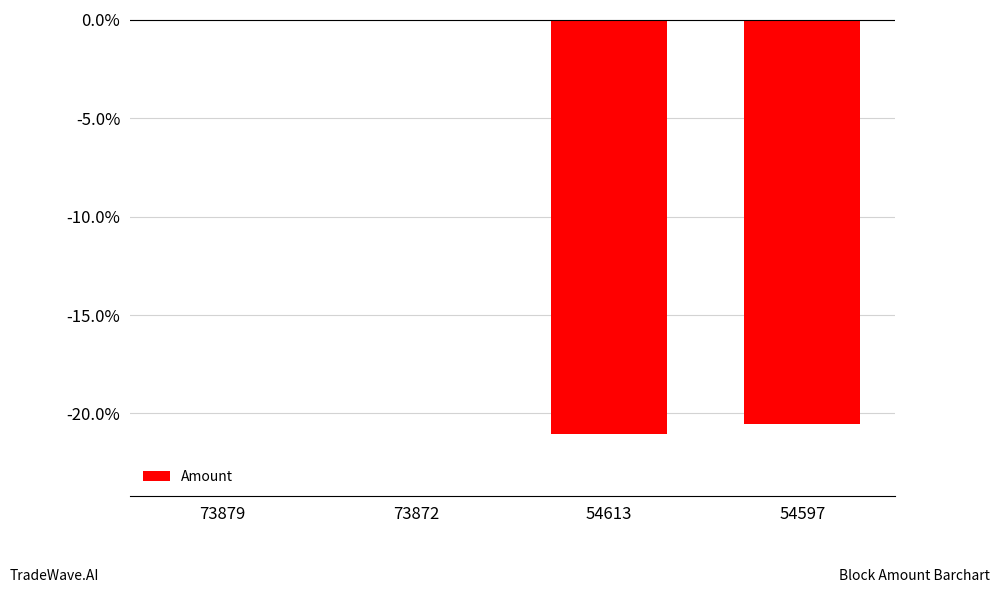

What is the value of the 4th bar from the left?

-0.2